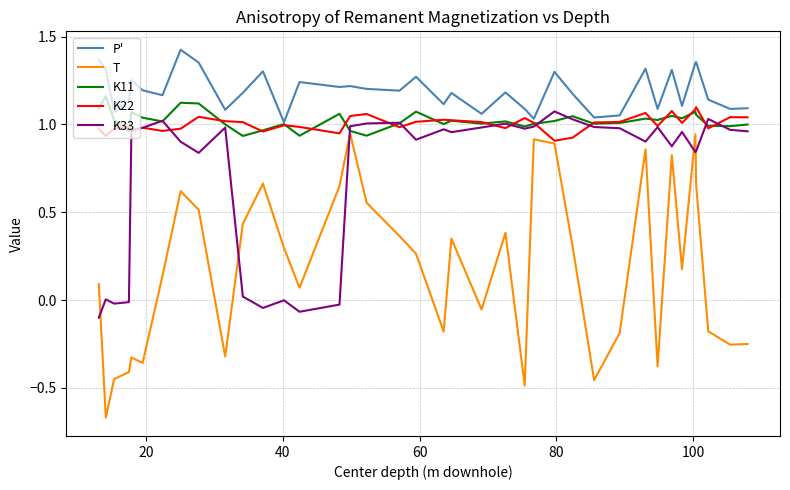

Which series has the widest spread of values?

T